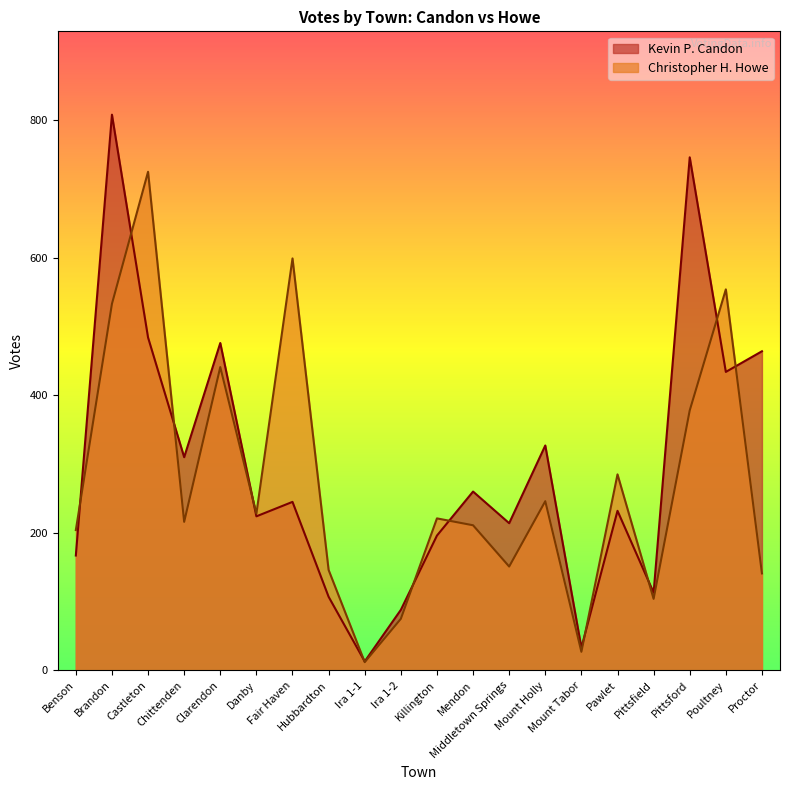

How many intersections are there between Christopher H. Howe and Kevin P. Candon?

11